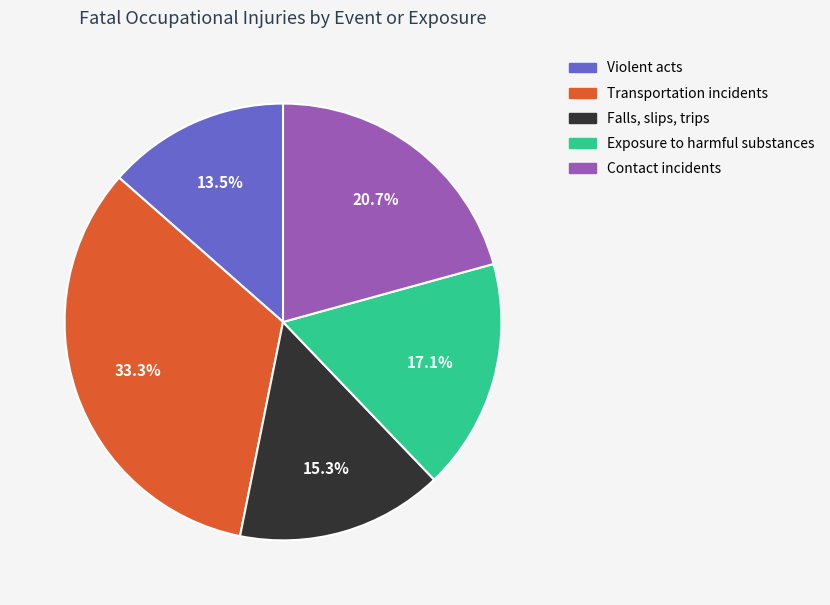

Is there a majority slice in this chart?

No